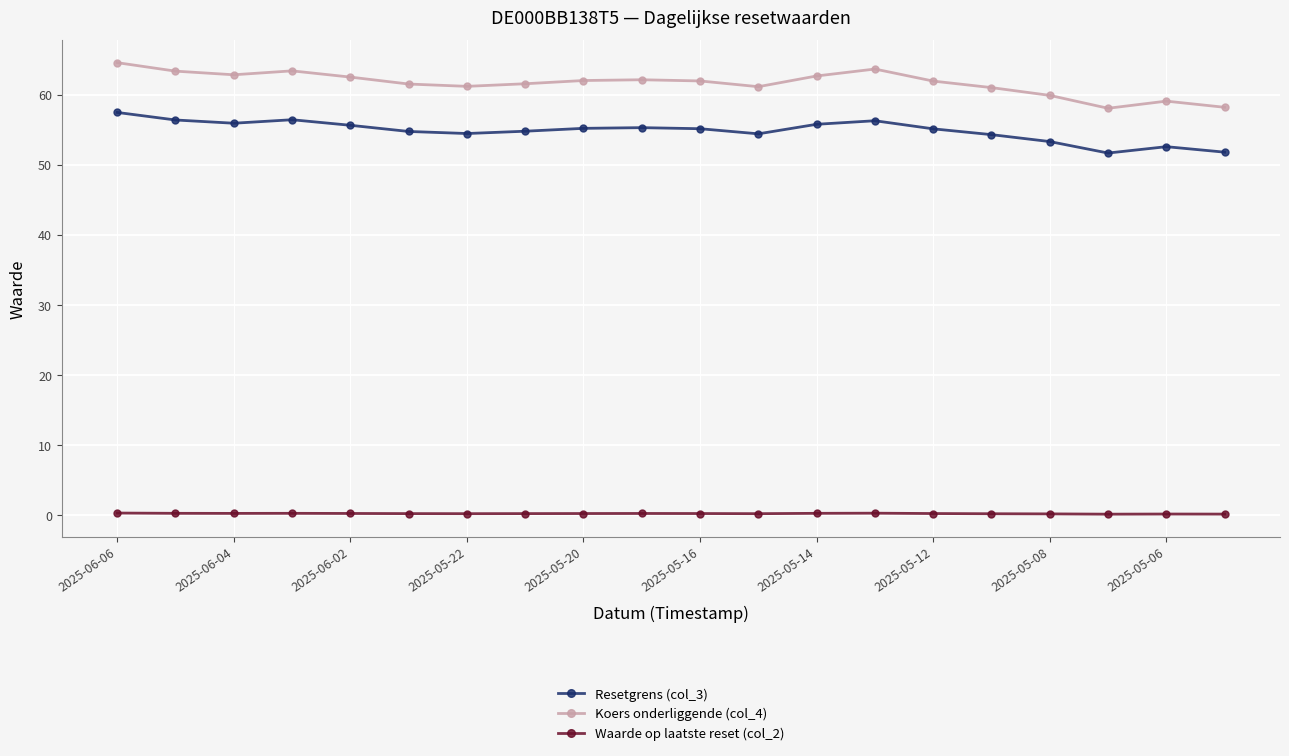

True or false: Resetgrens (col_3) has more than 0 interior local peaks.

True